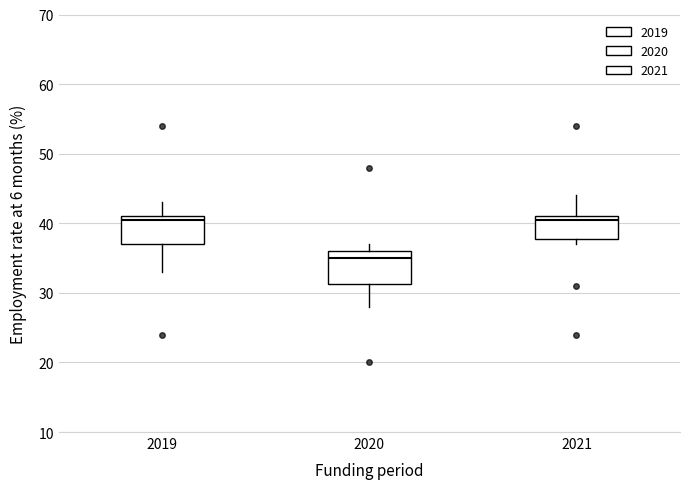

Reading left to right, transcribe this box plot: for each box, give where its median line is, the range the box spans, and where its two whiskers end, as read against the y-axis. The values are not printed on the chart, so give them approximately, as read against the axis.

2019: median 41 (just below the box's upper edge), box 37 to 41, whiskers 33 to 43
2020: median 35, box 31 to 36, whiskers 28 to 37
2021: median 41 (just below the box's upper edge), box 38 to 41, whiskers 37 to 44